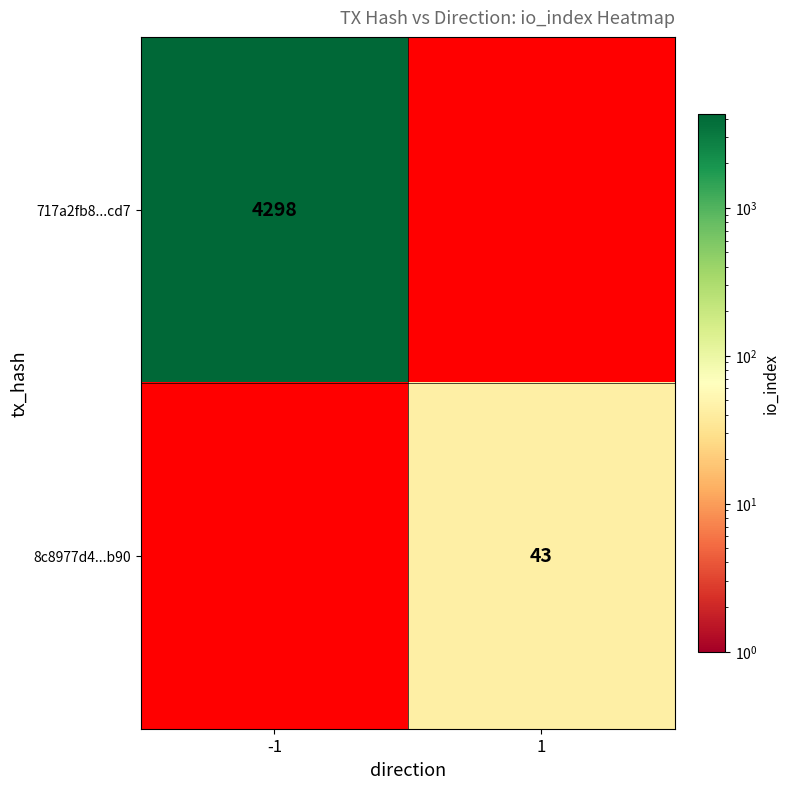

The 8c8977d4...b90 series shows 25 at 1. True or false?

False